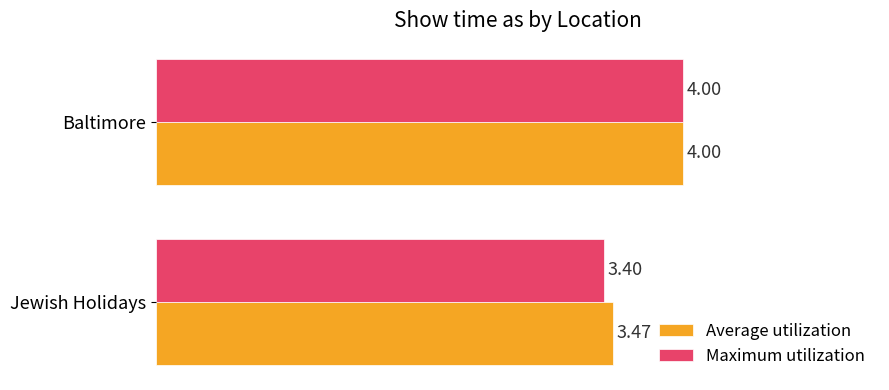

What is the sum of the Maximum utilization values at Baltimore and Jewish Holidays?

7.4